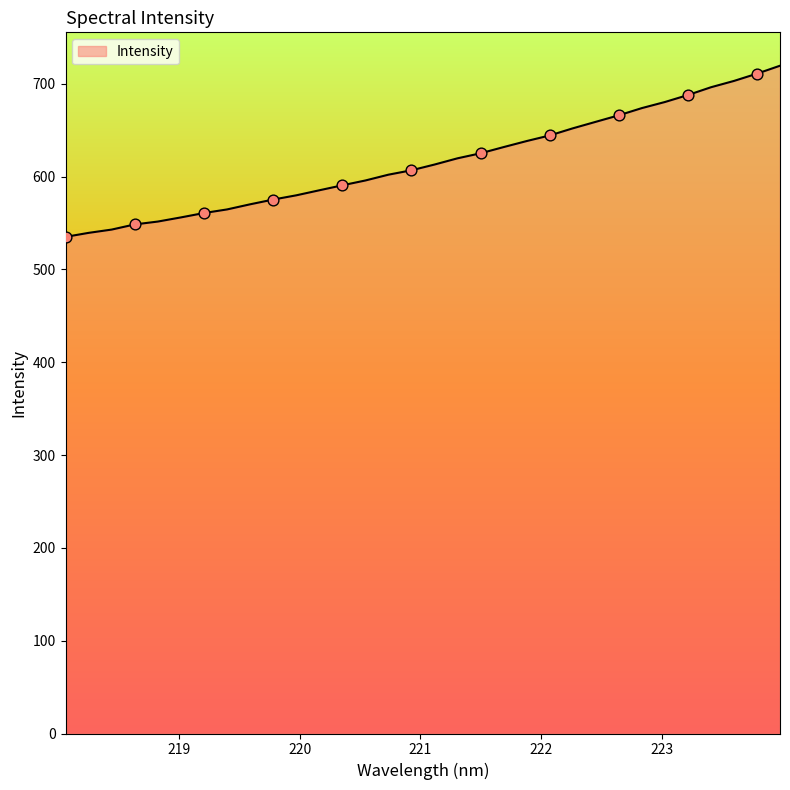

What is the difference between the maximum and minimum values?

184.4